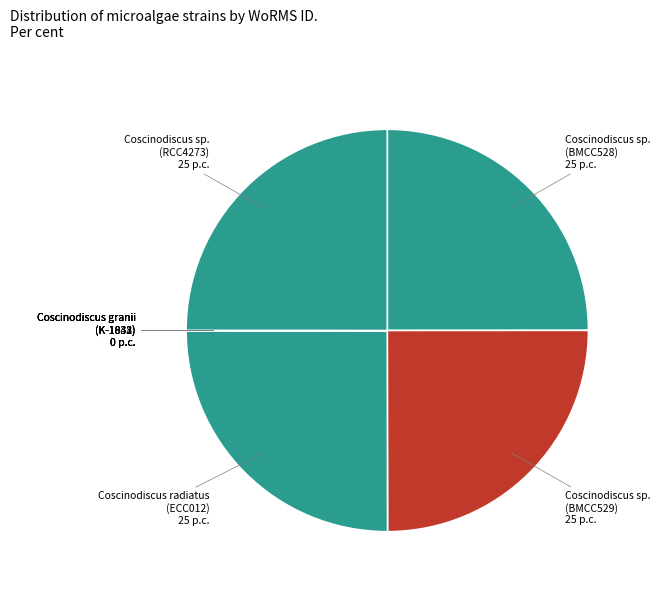

Is there any slice that represents more than half of the pie?

No